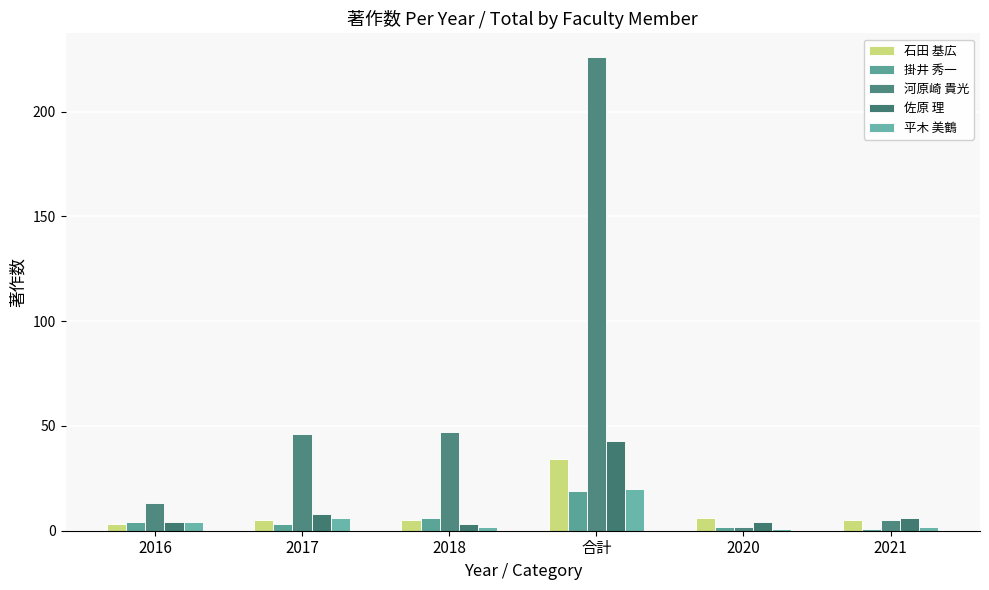

What is the difference between the highest and lowest values at 2020?

5